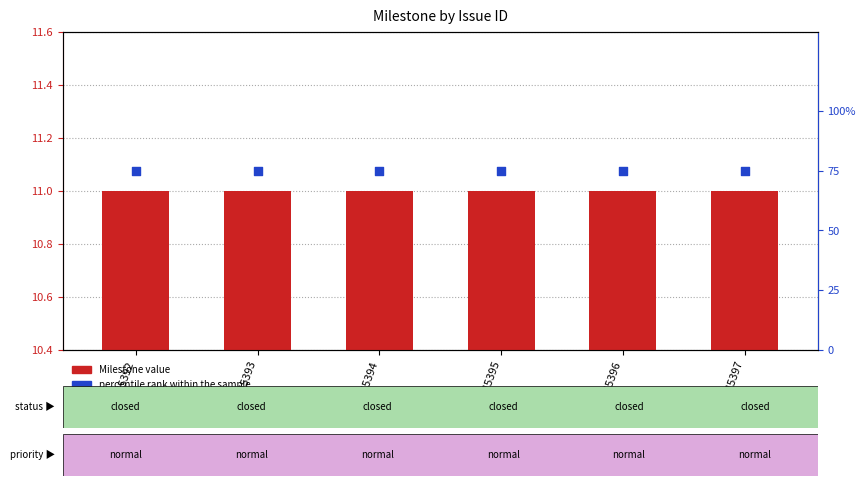

Which series reaches the maximum Y coordinate?

percentile rank within the sample